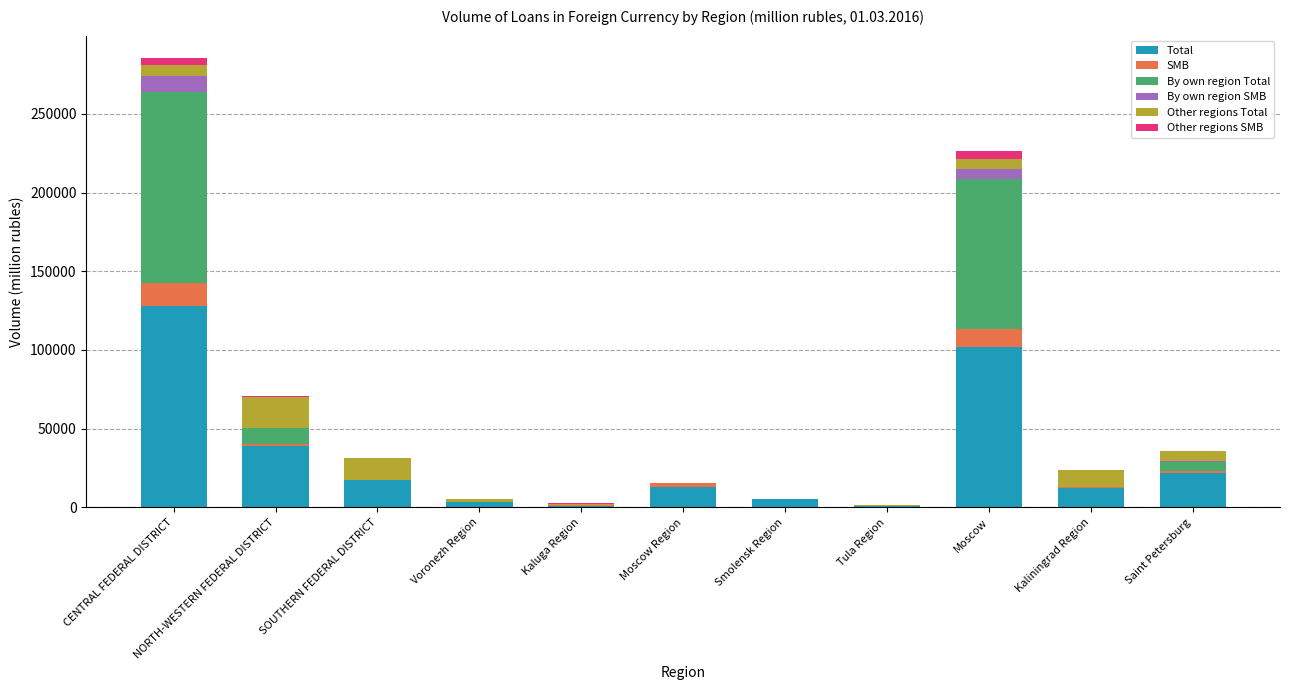

At which category is the sum across all series the highest?

CENTRAL FEDERAL DISTRICT